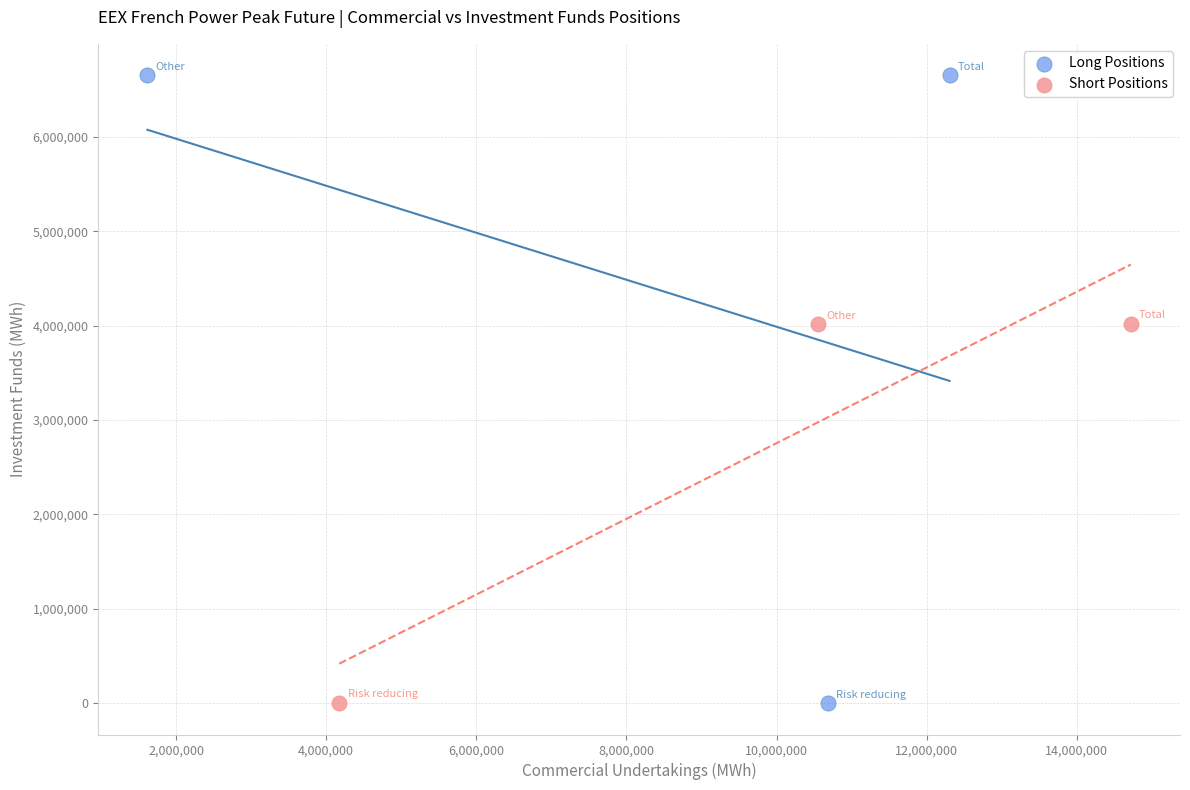

Which series has the widest spread of Y values?

Long Positions